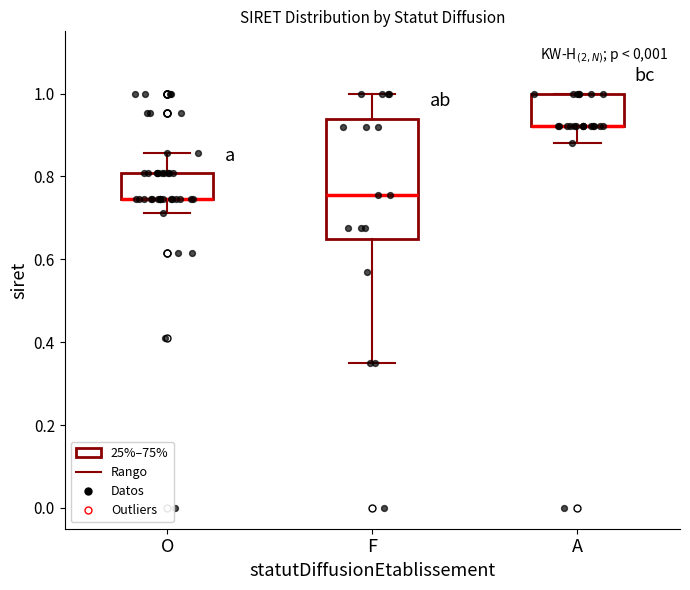

Comparing the boxes themselves (not the whiskers), which one is the tallest?

F